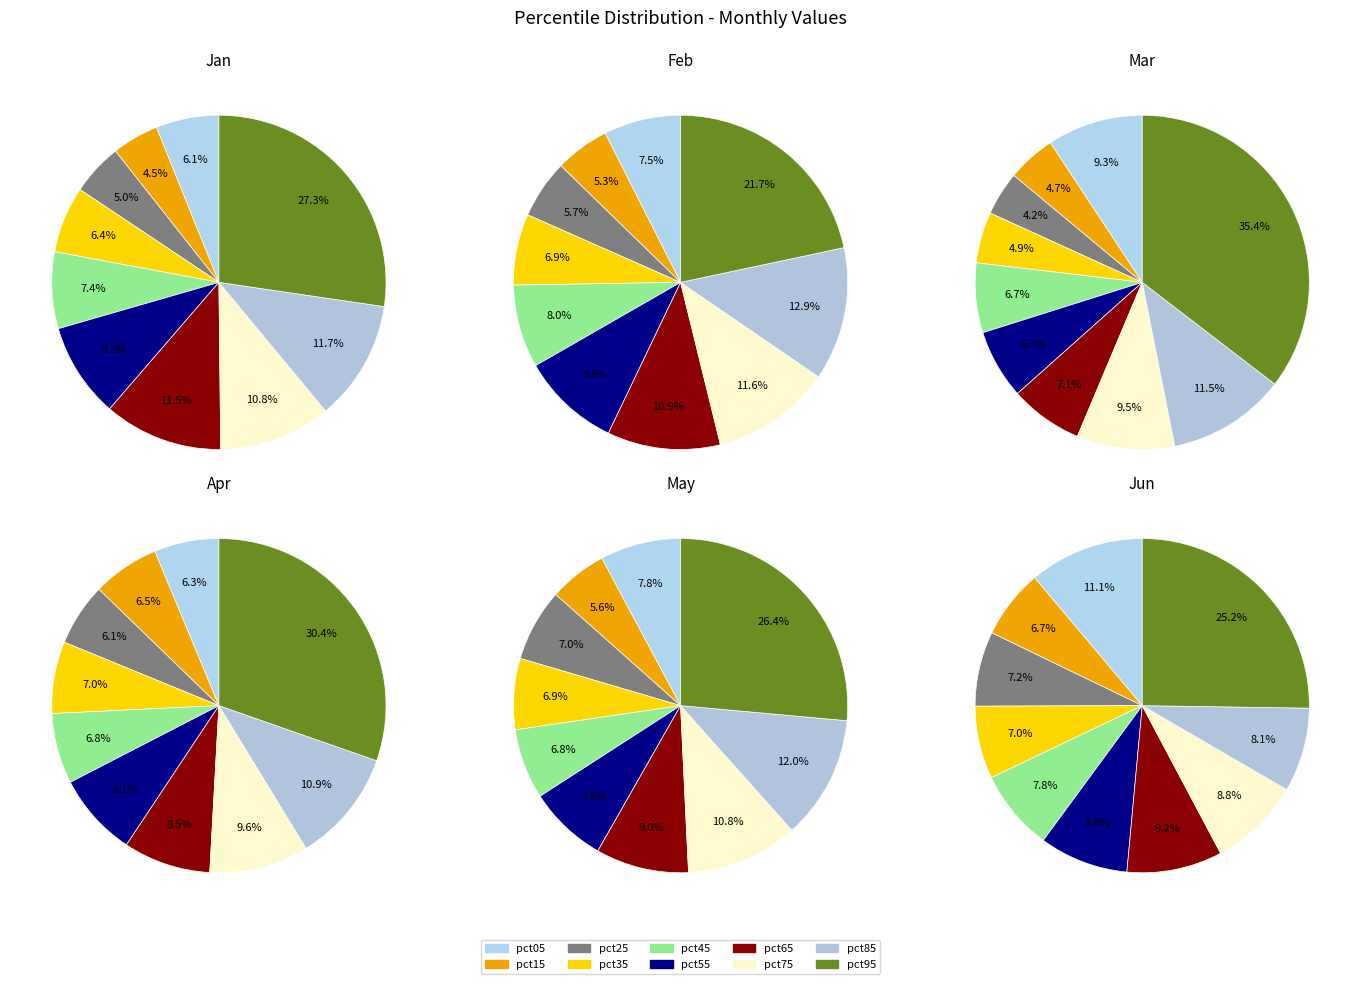

What is the total percentage of pct25 and pct55?

14.2%